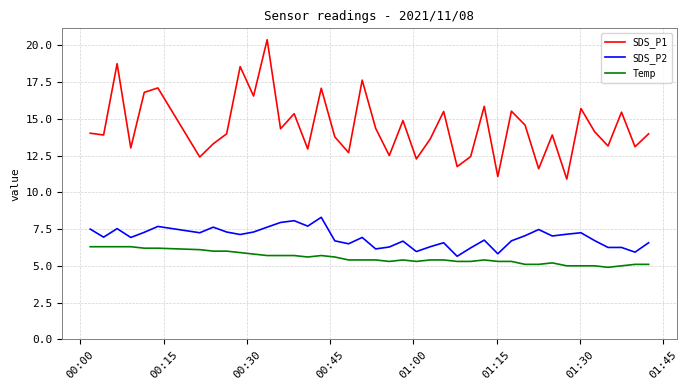

What is the maximum value for Temp?

6.3